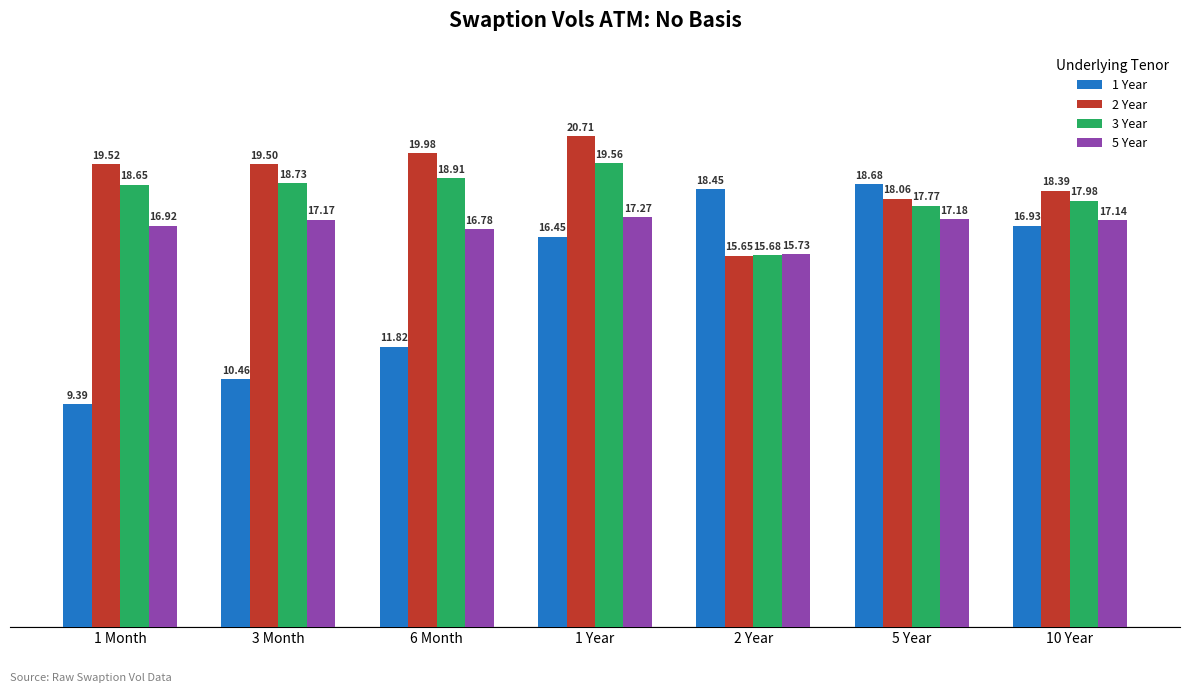

At which category is the sum across all series the highest?

1 Year